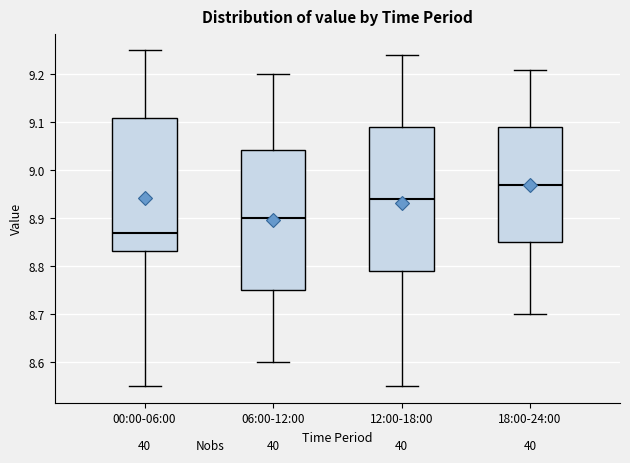

Where is the upper edge of the box for 00:00-06:00 on the y-axis? The values are not printed on the chart, so give them approximately, as read against the axis.

9.11